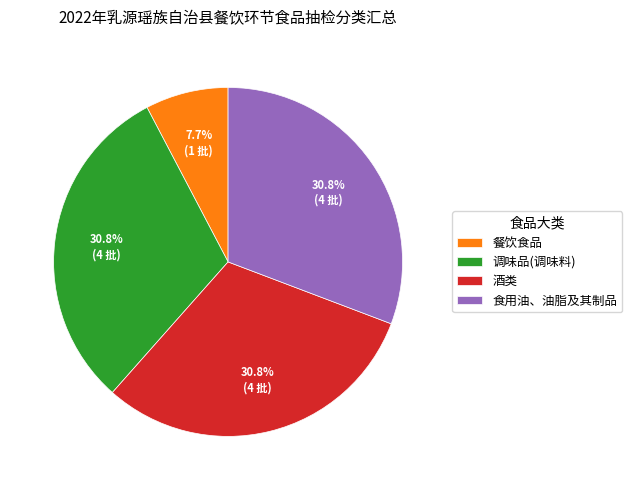

Count the number of slices in the pie.

4